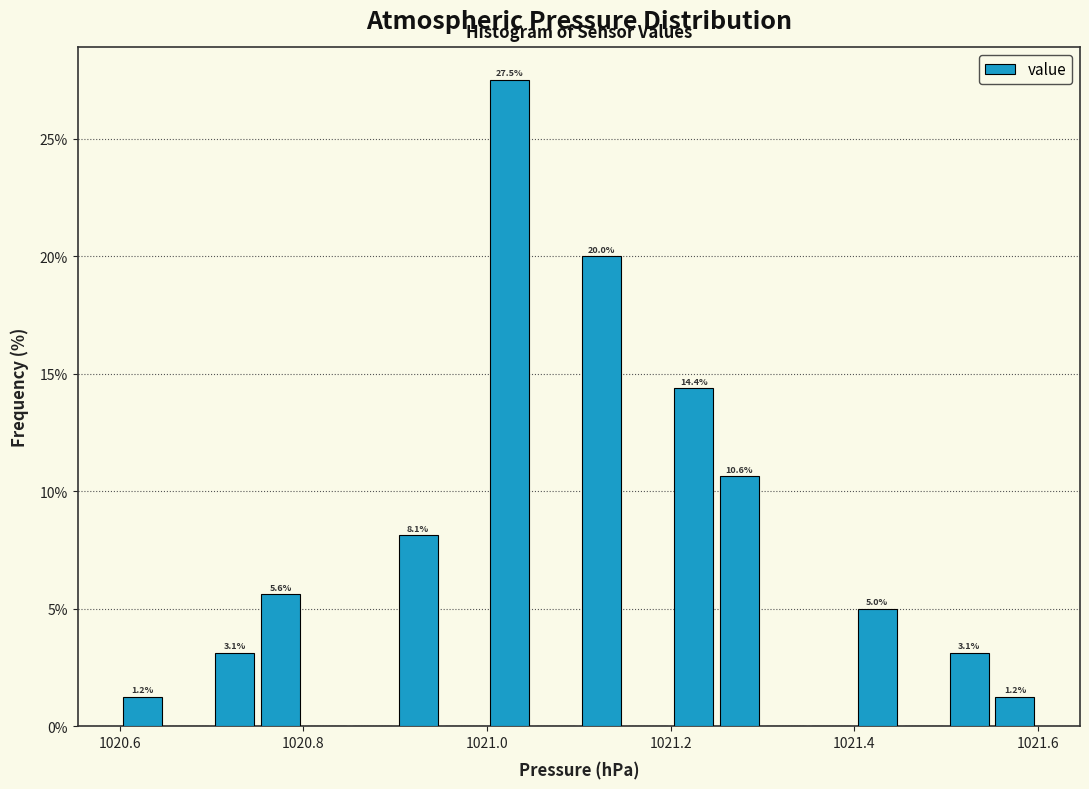

Read against the x-axis, roughly where is the centre of the tallest bar?

1021.02